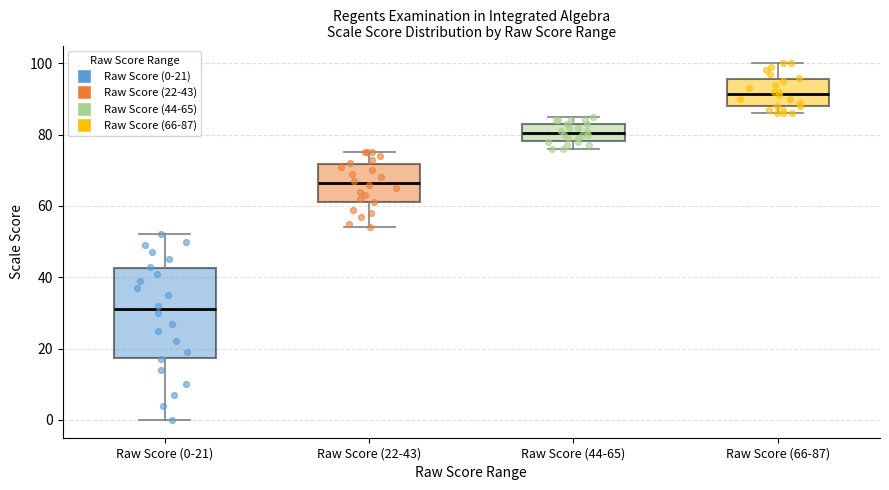

Which box has the highest median line?

Raw Score (66-87)